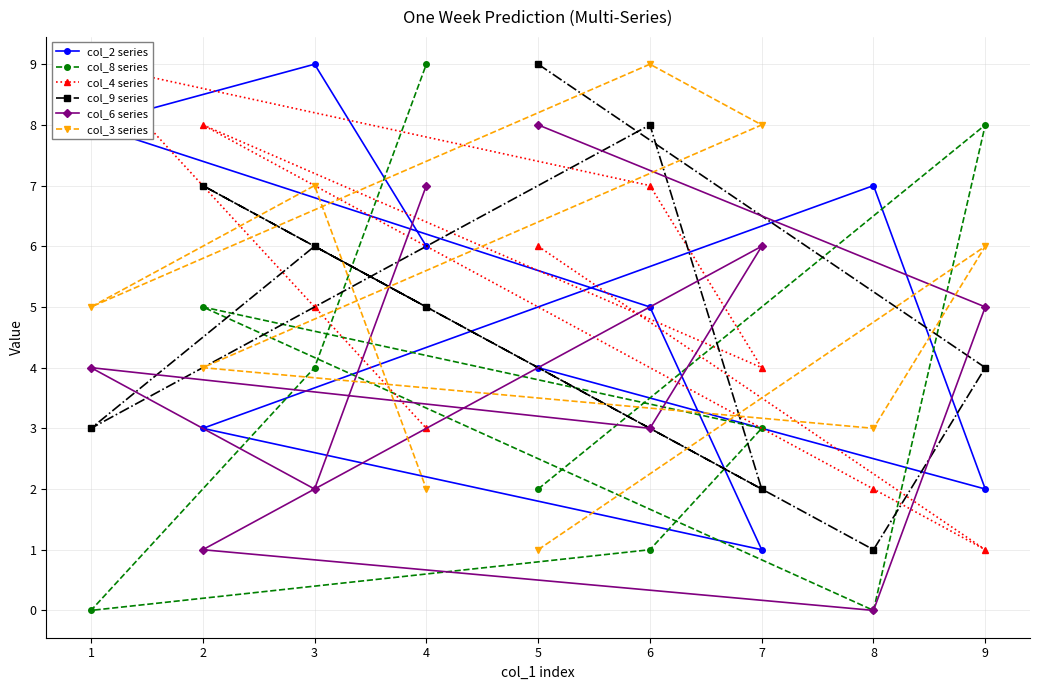

True or false: col_9 series and col_6 series intersect in this chart.

True